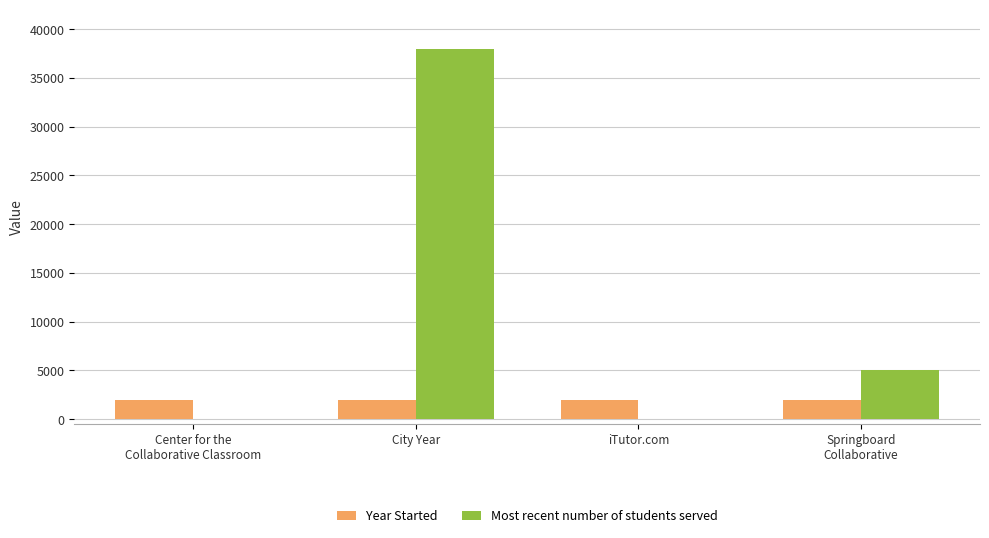

True or false: Year Started has a value of 2013 at iTutor.com.

True